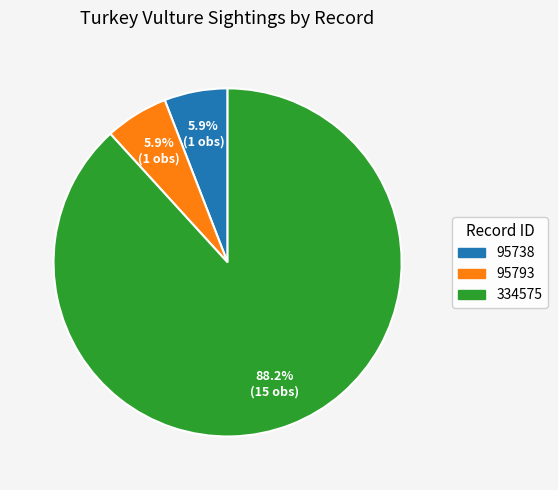

True or false: 334575 accounts for 94% of the total.

False